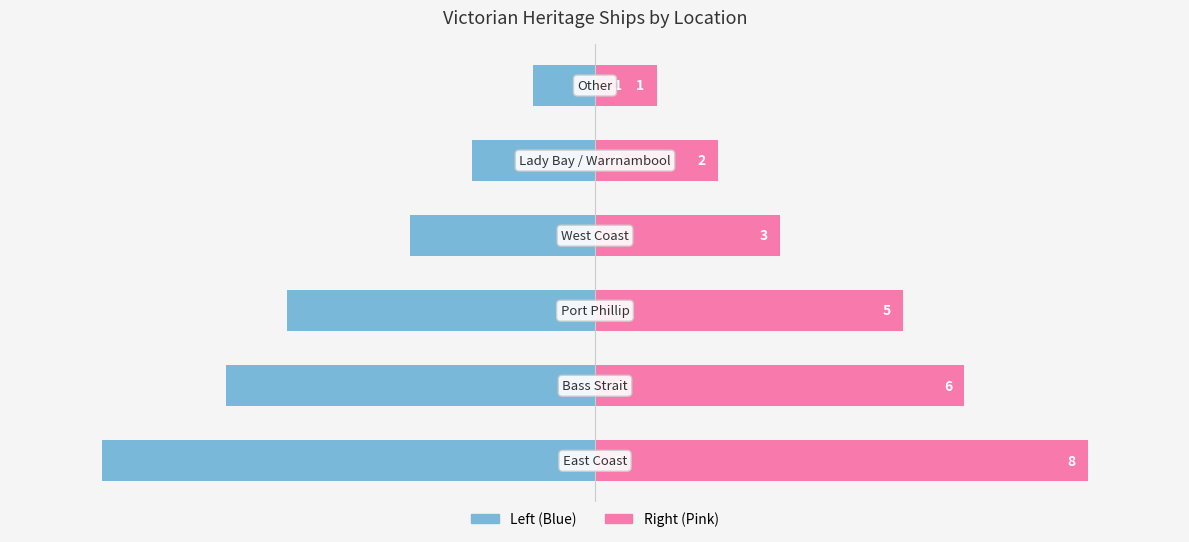

Is it true that Count (Right) equals 6 at −7.5?

True